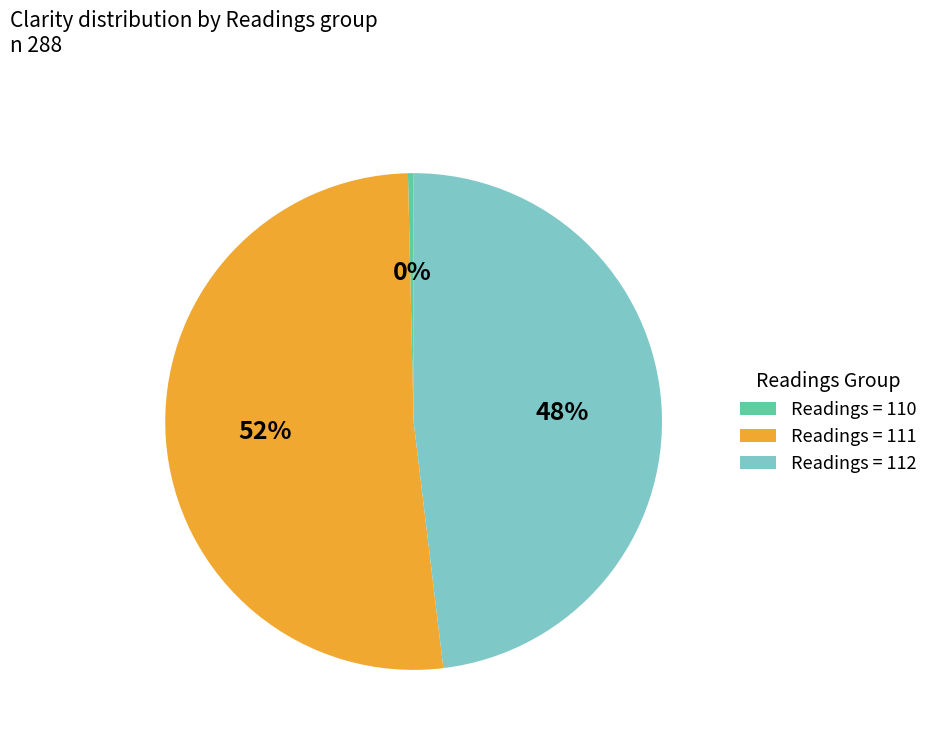

Does any single category account for the majority?

Yes